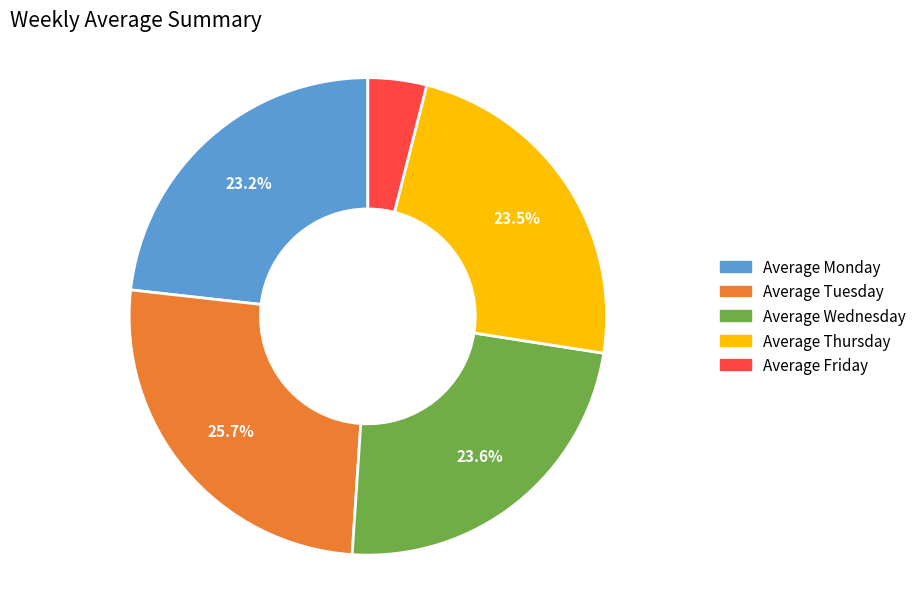

To the nearest percent, what is the difference between the largest and smallest slice percentages?

22%